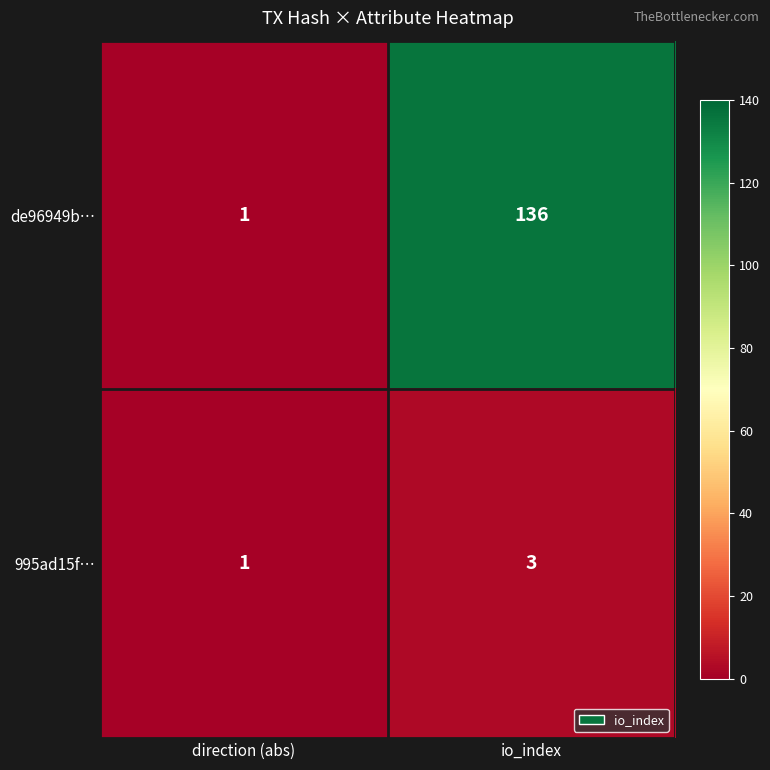

What is the total value across all series at io_index?

139